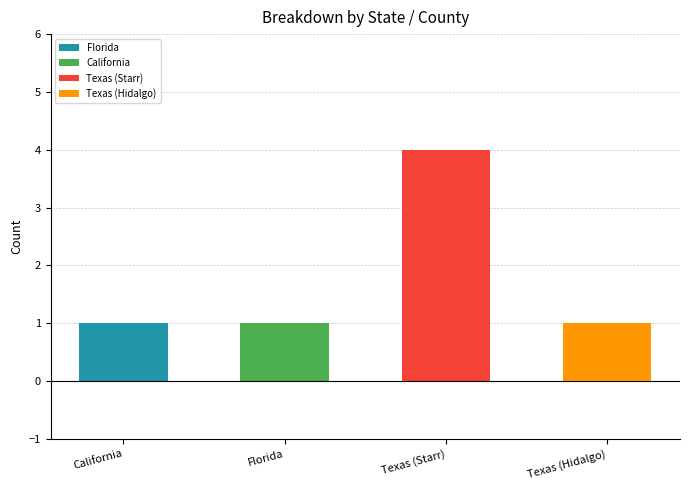

At which category is the sum across all series the highest?

Texas (Starr)